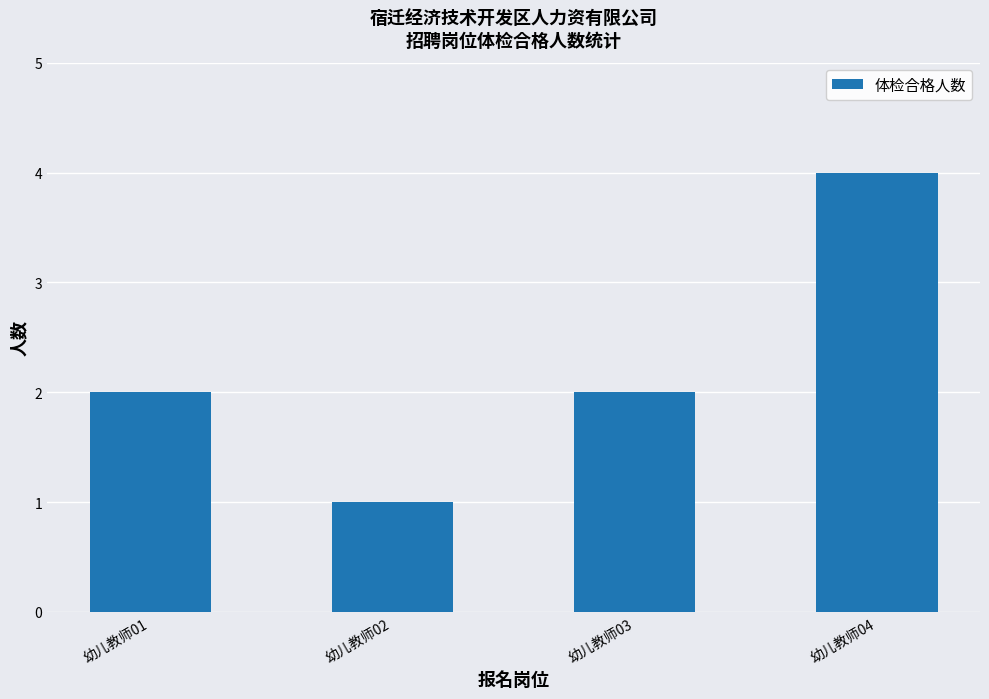

Which has a higher value, 幼儿教师04 or 幼儿教师02?

幼儿教师04